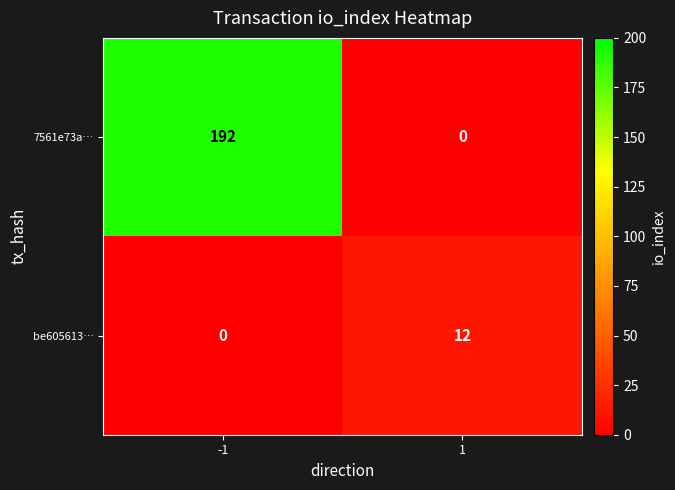

Is it true that 7561e73a… equals 328 at -1?

False